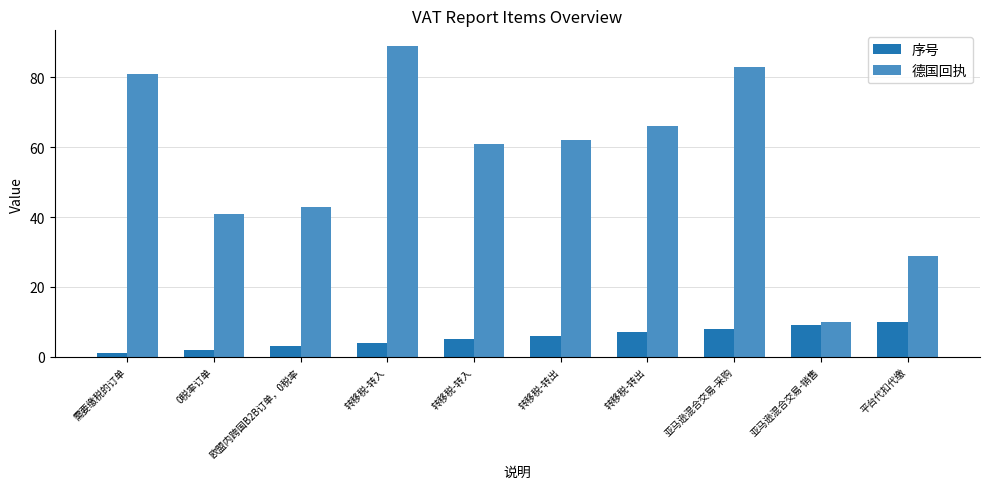

True or false: 序号 has a value of 6 at 转移税-转入.

False